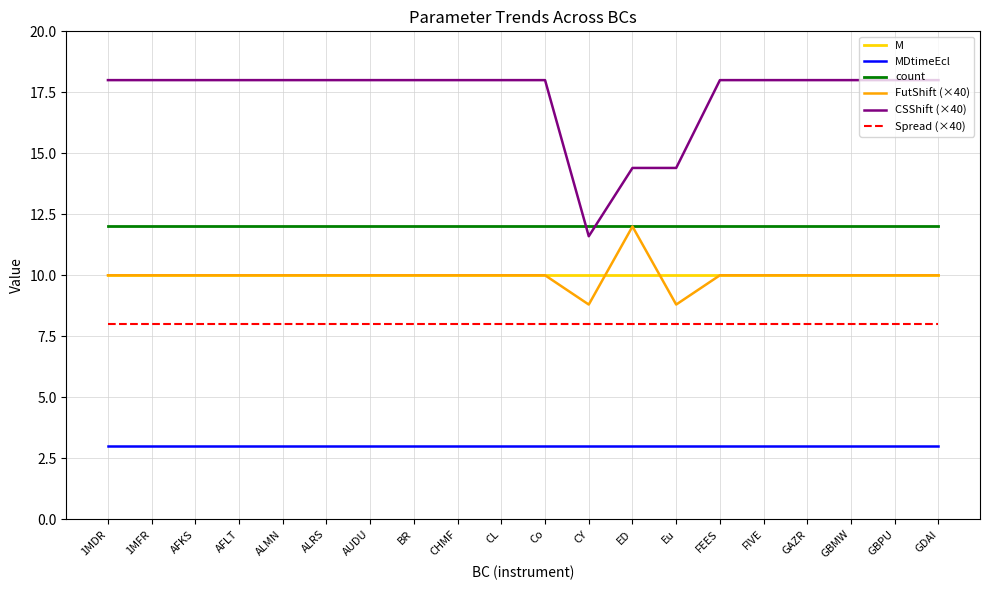

Which series has the largest range (max minus min)?

CSShift (×40)